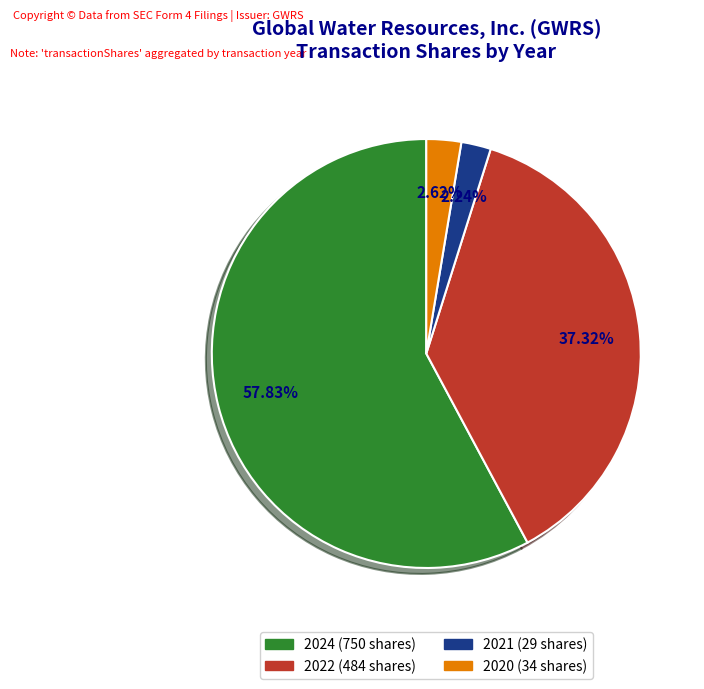

Is there any slice that represents more than half of the pie?

Yes